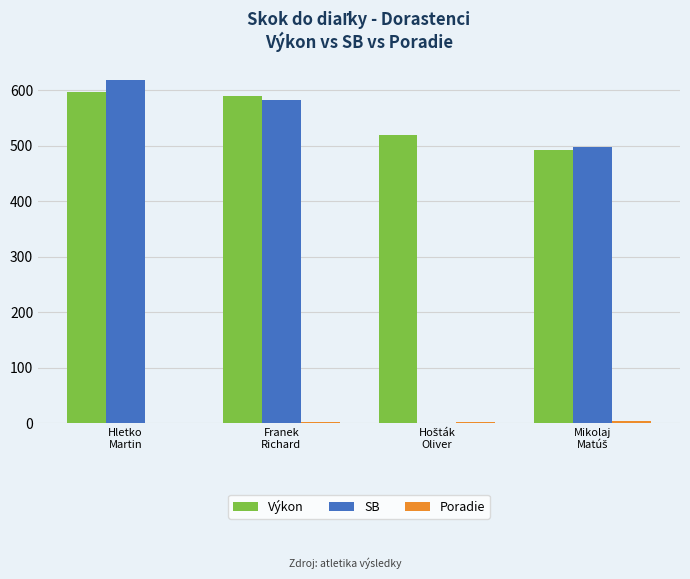

Which series has the widest spread of values?

SB